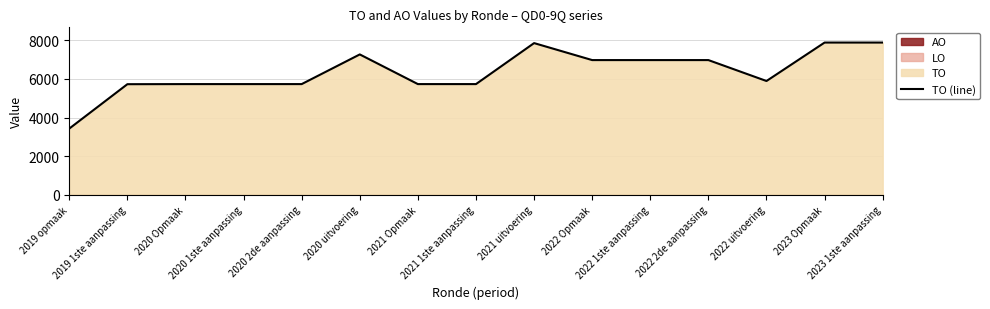

What is the sum of the values at 2019 opmaak and 2021 uitvoering?

11289